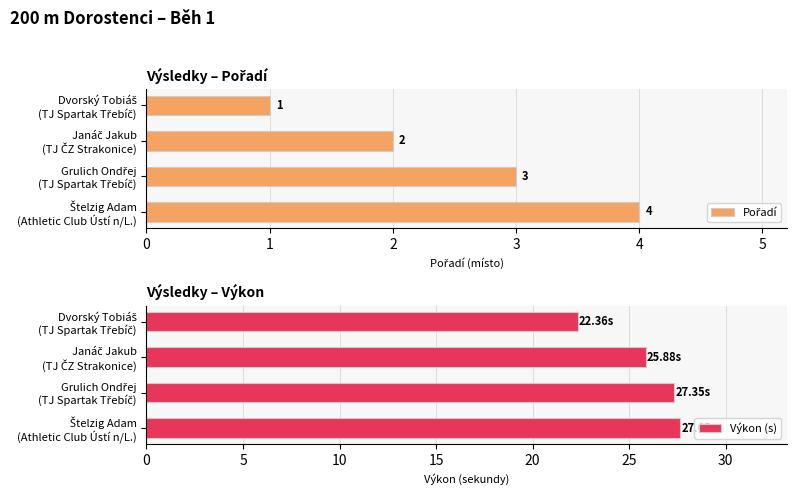

What is the average value of the Výkon (s) series?

25.8